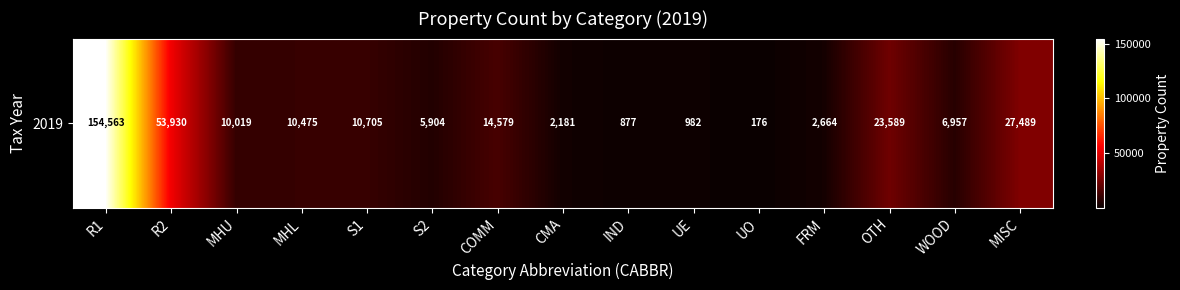

What is the difference between the values at MHU and COMM?

4560